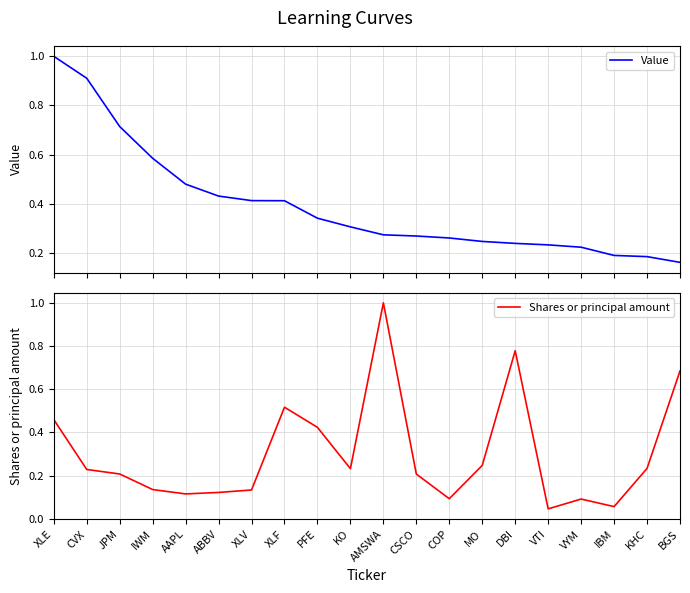

Reading left to right, extract all data points from this chart.

Value: 1.0	0.9	0.7	0.6	0.5	0.4	0.4	0.4	0.3	0.3	0.3	0.3	0.3	0.2	0.2	0.2	0.2	0.2	0.2	0.2
Shares or principal amount: 0.5	0.2	0.2	0.1	0.1	0.1	0.1	0.5	0.4	0.2	1.0	0.2	0.1	0.2	0.8	0.0	0.1	0.1	0.2	0.7